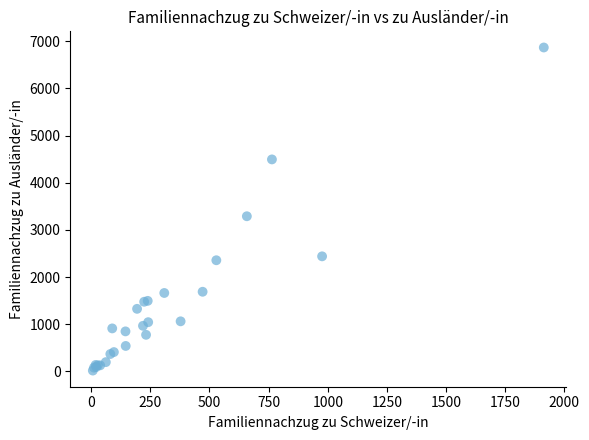

What Y value in the scatter plot is closest to 3442?

3289